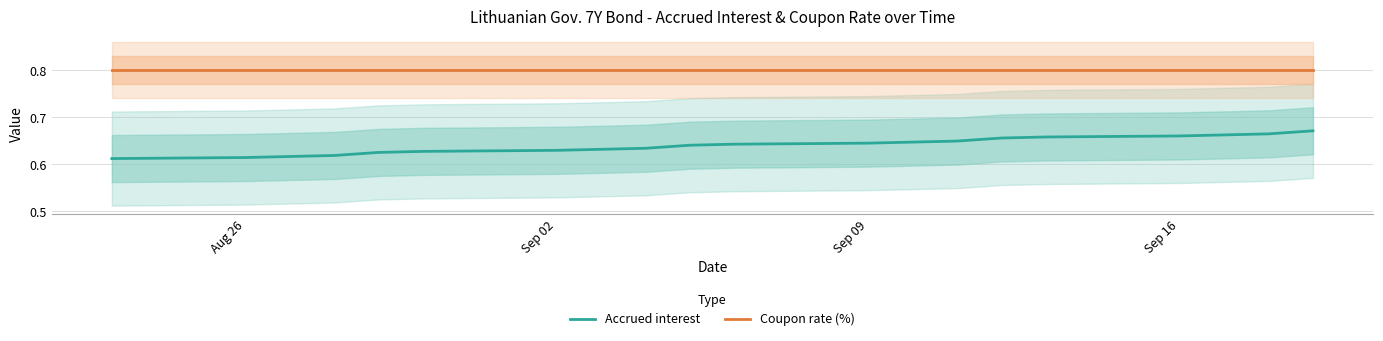

What is the sum of all Accrued interest values?

12.8